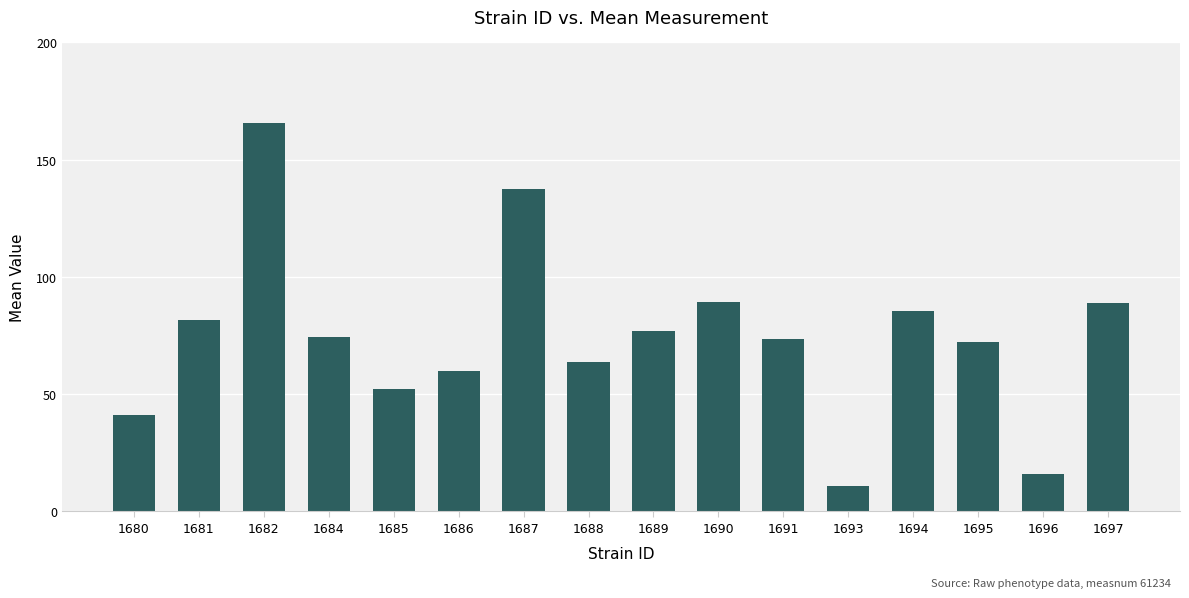

What is the approximate value at 1695?

72.3